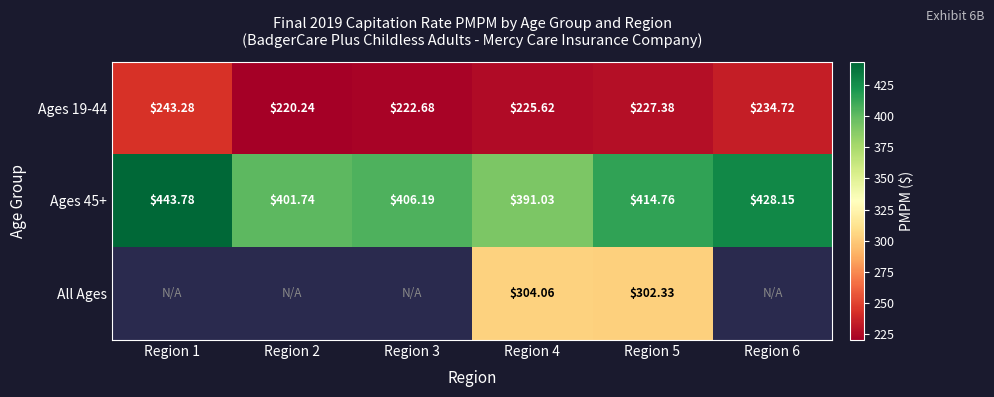

Is the value of Ages 45+ at Region 2 greater than the value of Ages 19-44 at Region 6?

Yes